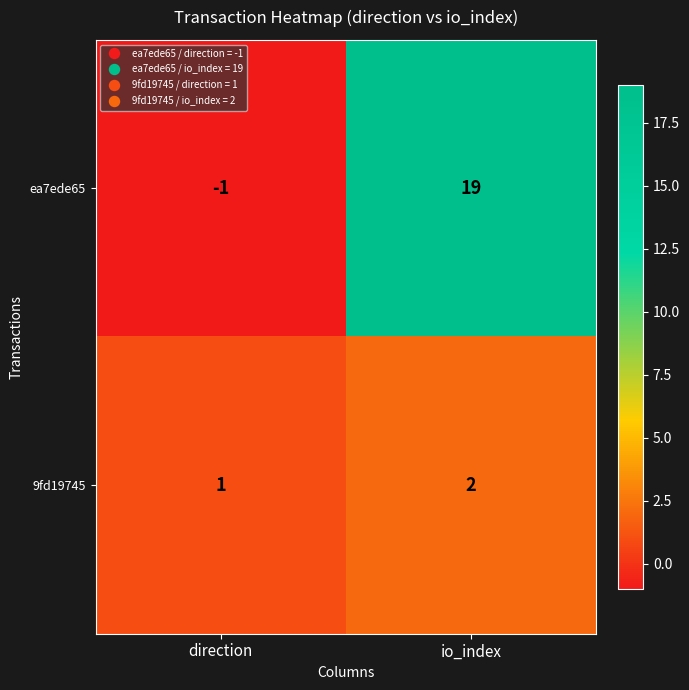

Between direction and io_index, which series saw the biggest shift?

ea7ede65